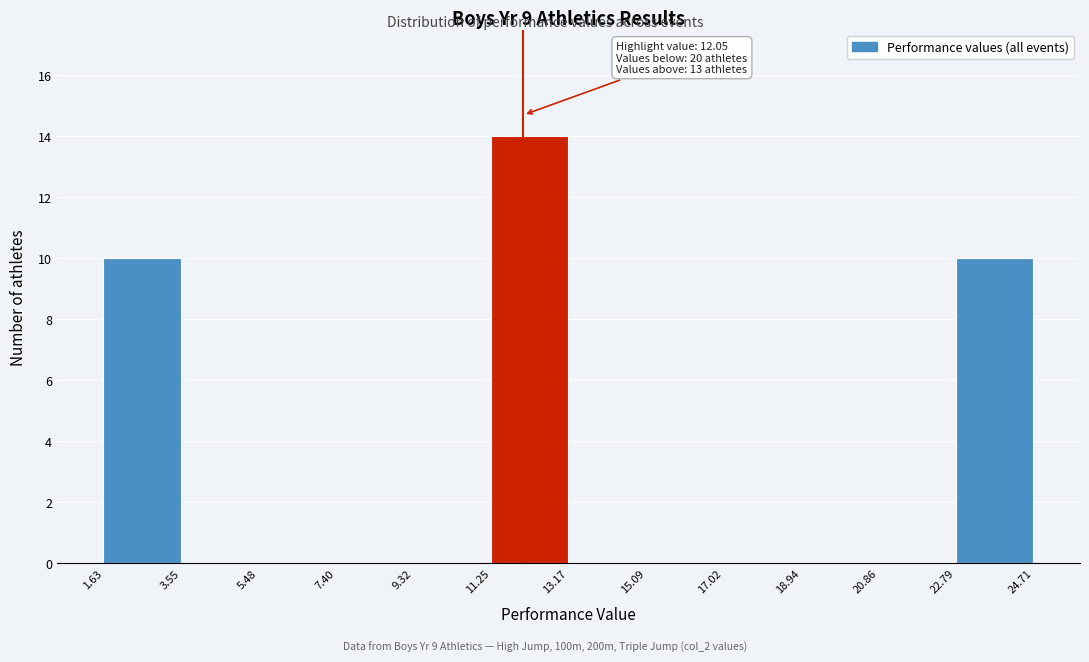

Which range on the x-axis has the tallest bar?

11.25 to 13.17